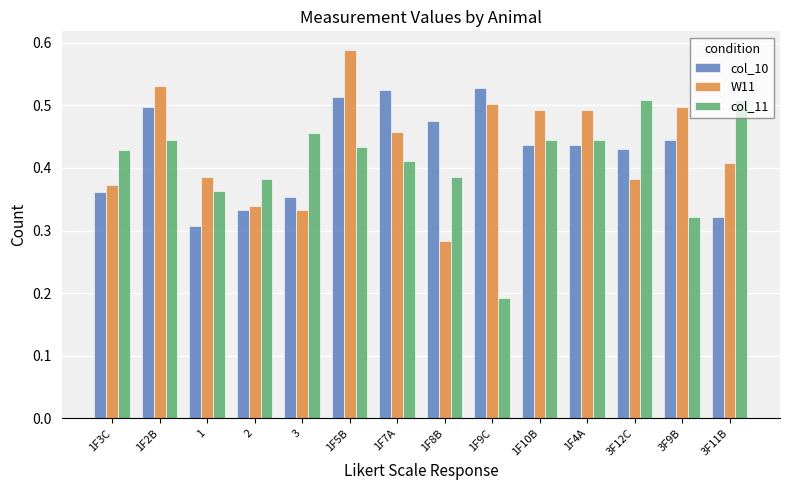

What position from the right is 3F9B?

2